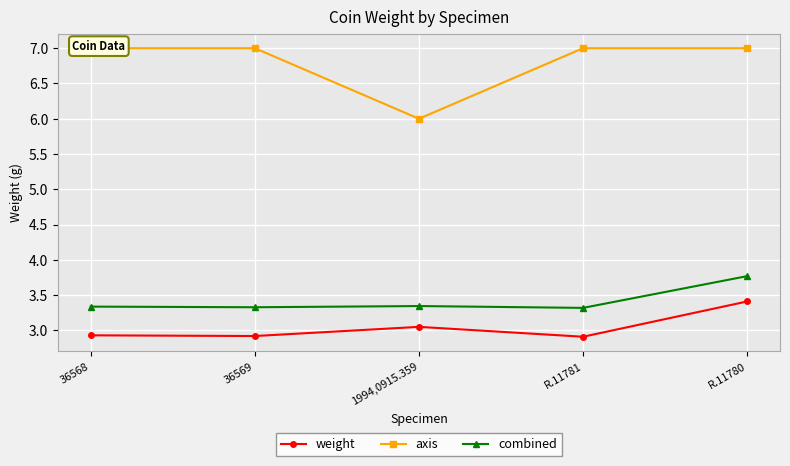

Which series changed the most between 1994,0915.359 and R.11780?

axis